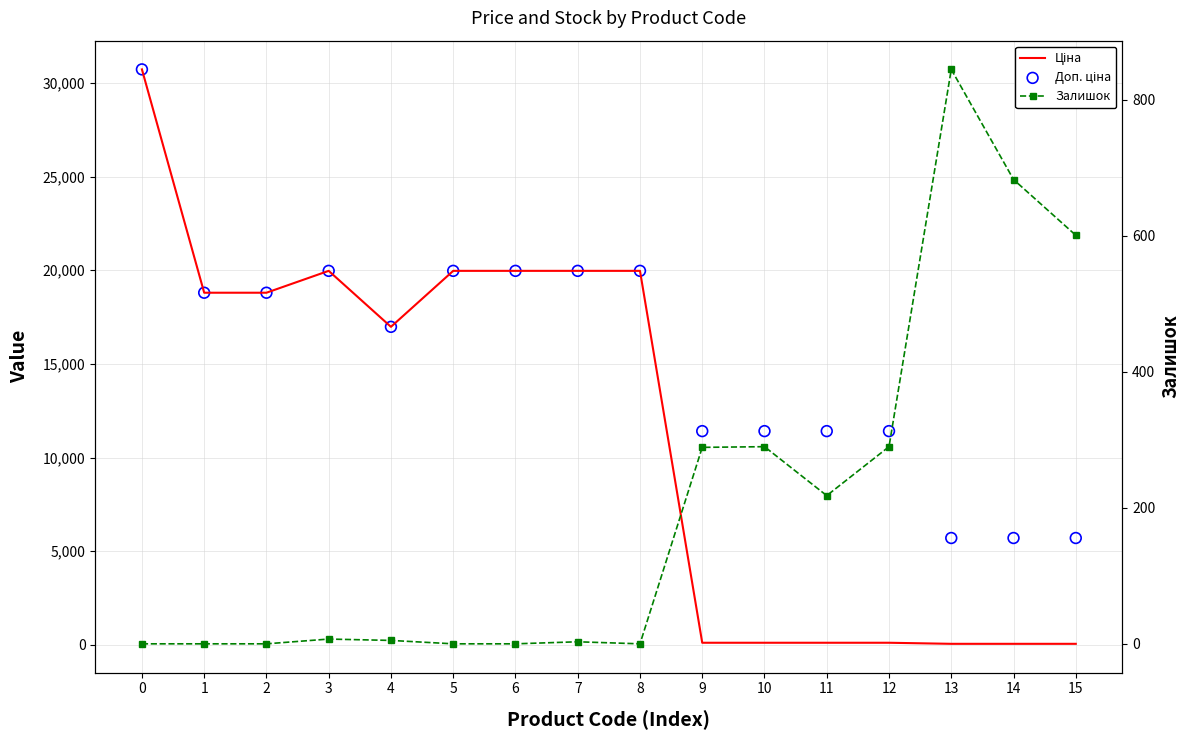

Which series has the widest spread of Y values?

Ціна